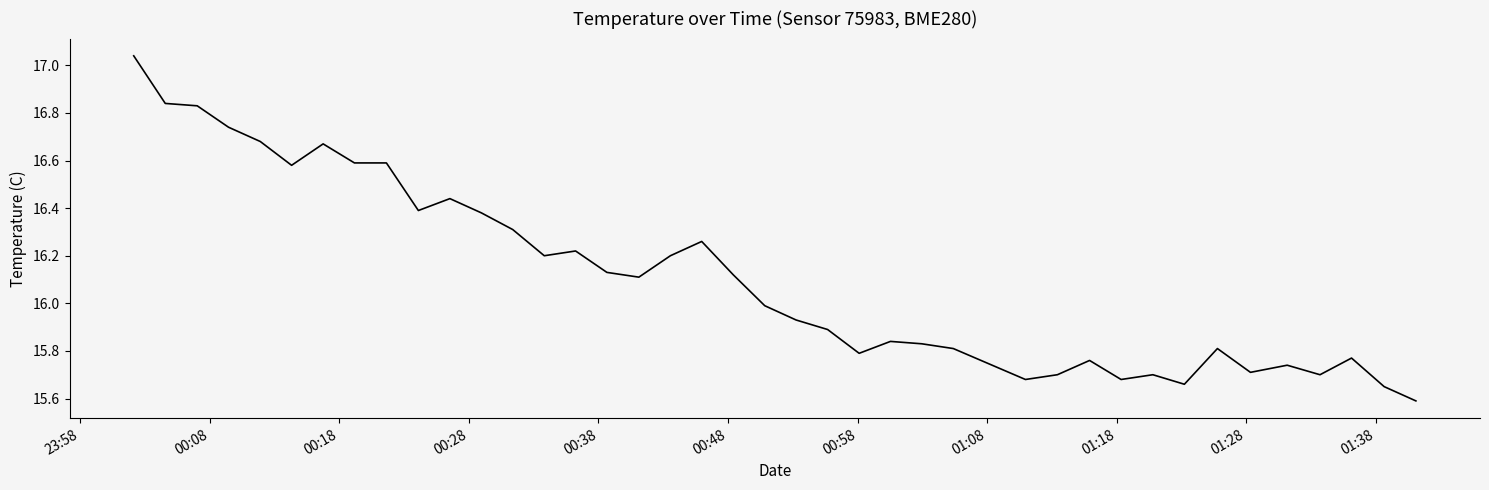

What is the minimum value shown in the chart?

15.6